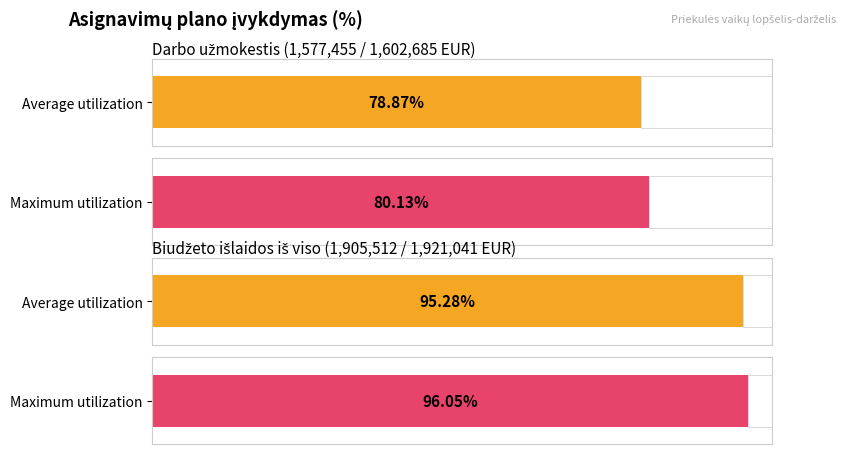

List the series in order of their overall mean, highest first.

Maximum utilization, Average utilization